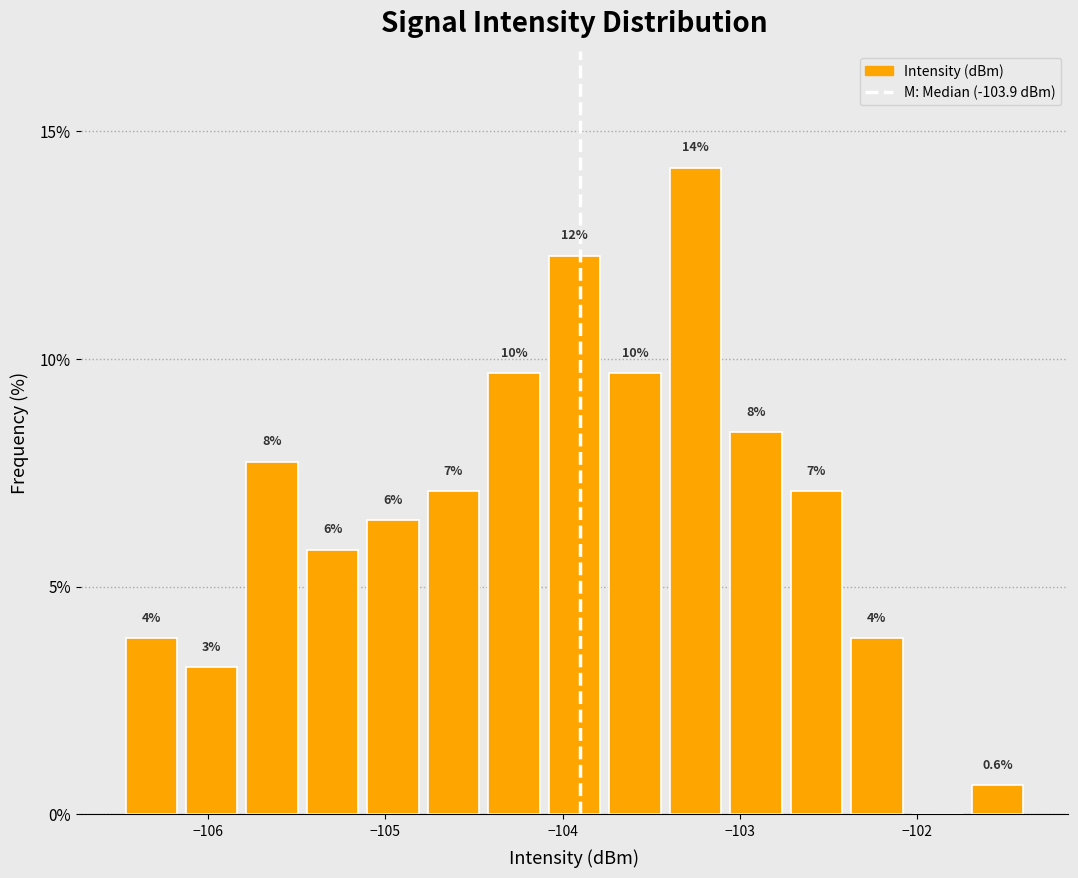

Read against the x-axis, roughly where is the centre of the tallest bar?

-103.3